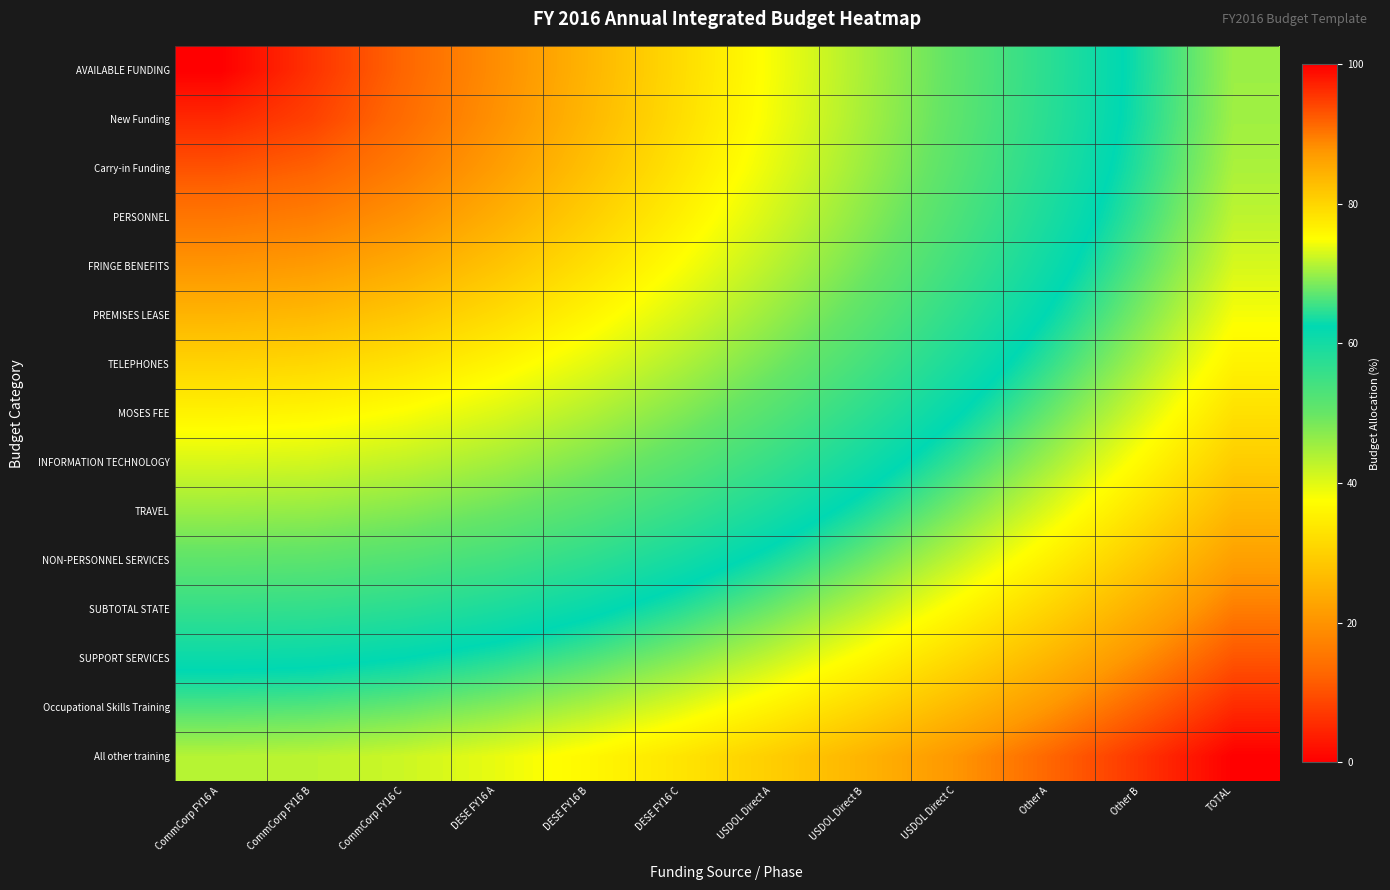

List the series in order of their peak value, lowest first.

AVAILABLE FUNDING, New Funding, Carry-in Funding, PERSONNEL, FRINGE BENEFITS, PREMISES LEASE, TELEPHONES, MOSES FEE, INFORMATION TECHNOLOGY, TRAVEL, NON-PERSONNEL SERVICES, SUBTOTAL STATE, SUPPORT SERVICES, Occupational Skills Training, All other training